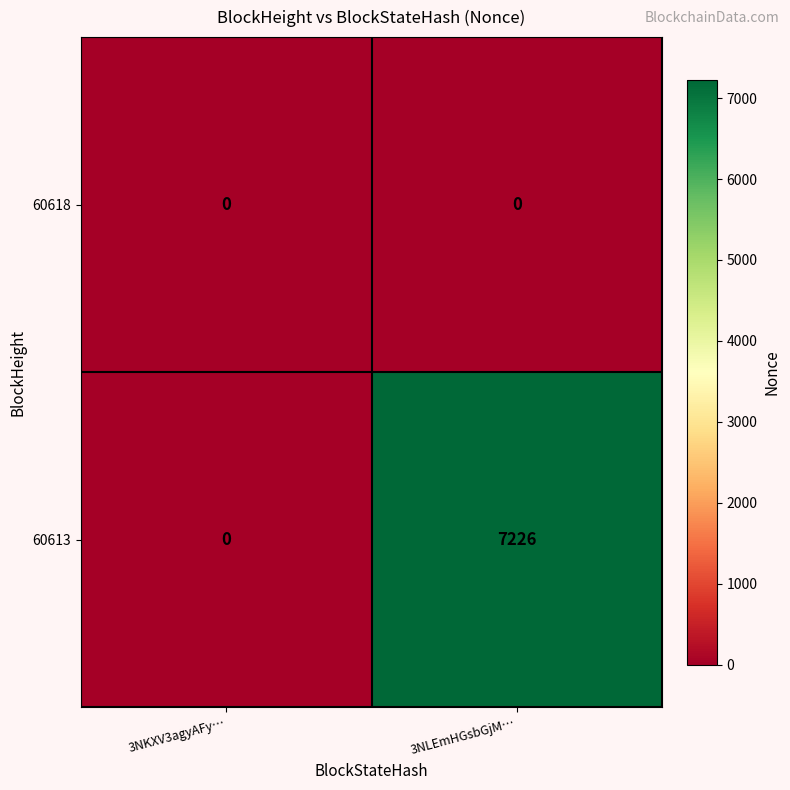

At how many categories does at least one series exceed 2125?

1